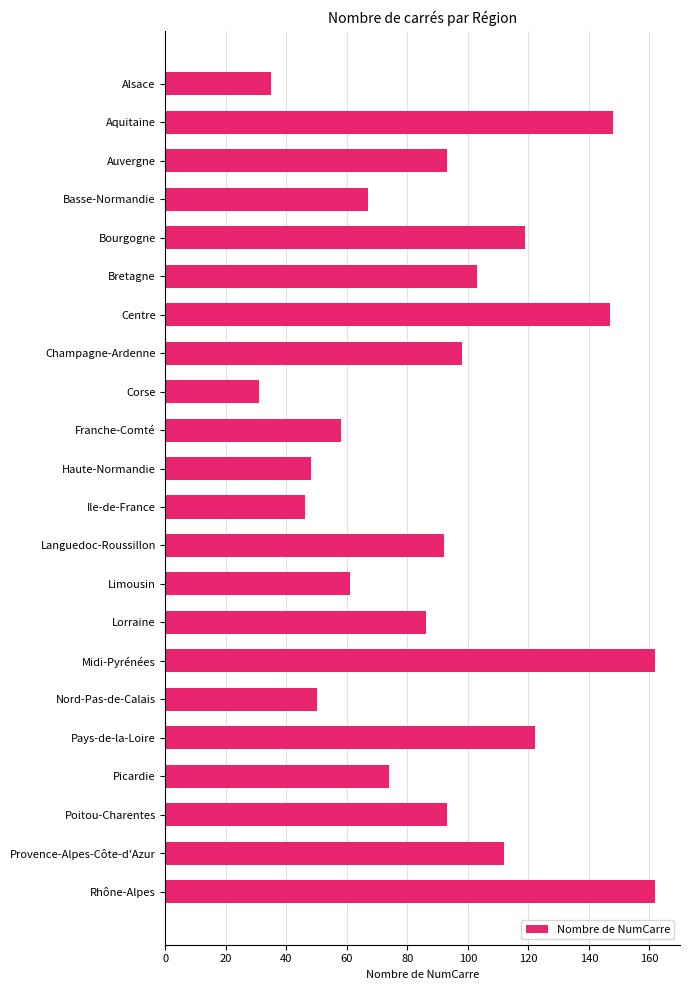

The value at Franche-Comté is 58. True or false?

True